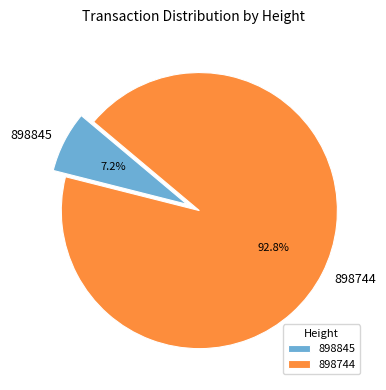

True or false: 898744 accounts for 86% of the total.

False